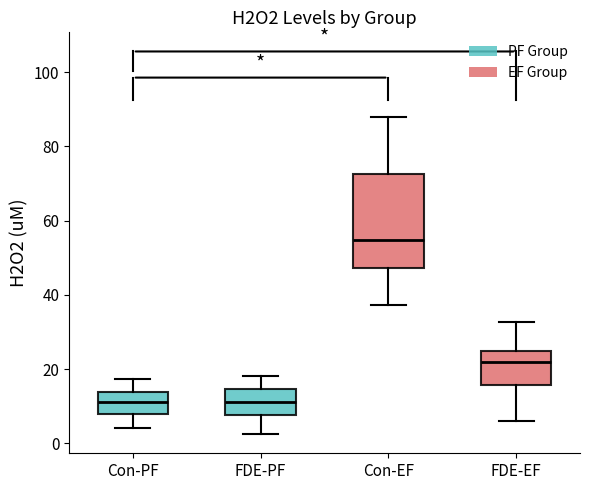

Which box has the highest median line?

Con-EF